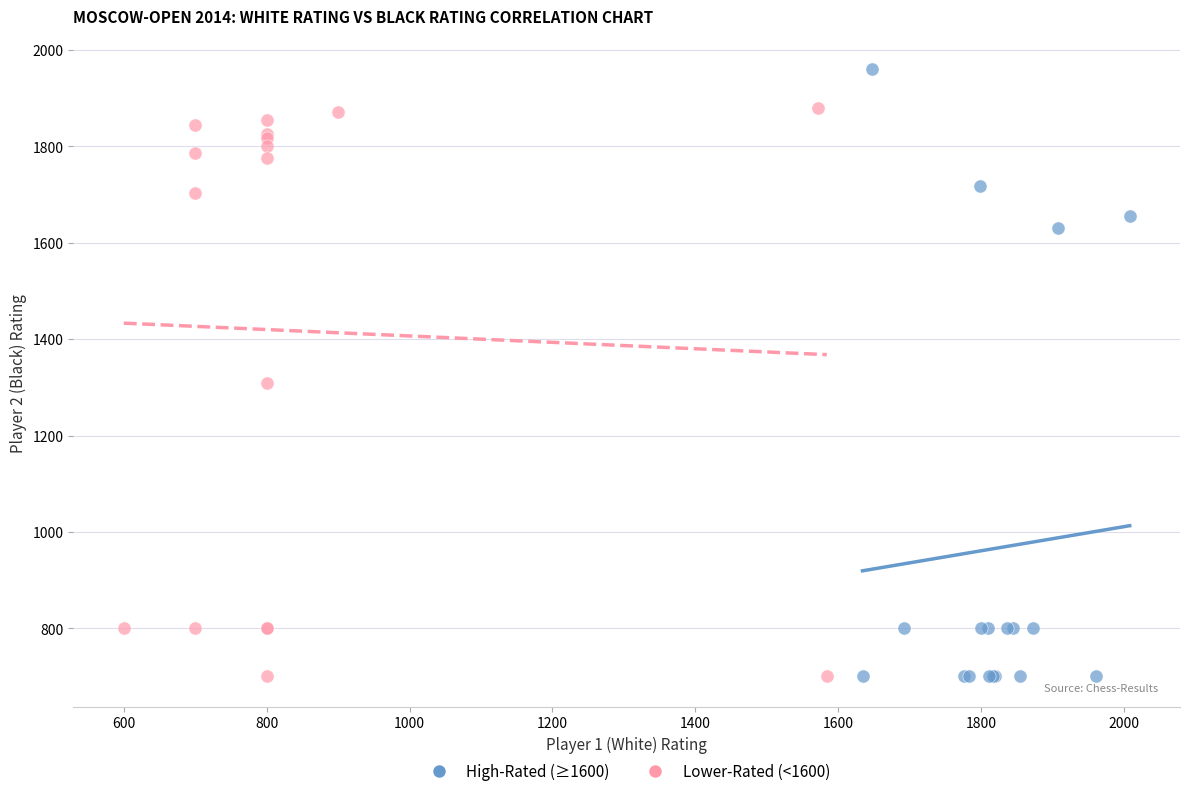

Which series contains the highest Y value?

High-Rated (≥1600)